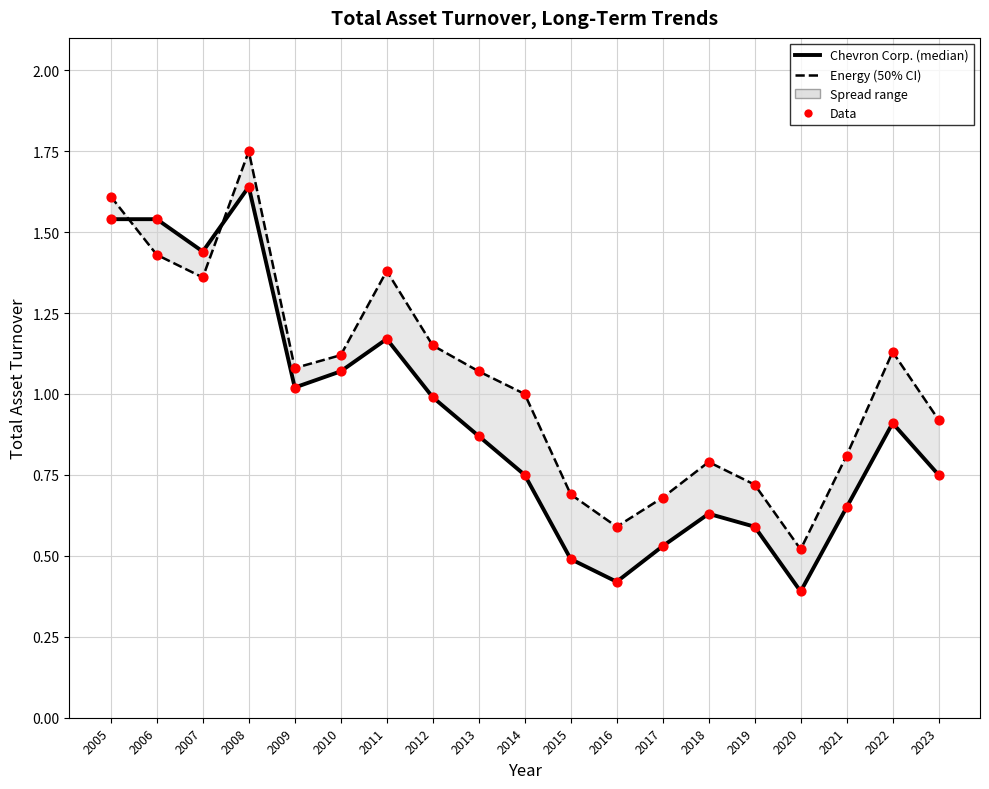

Which series has the largest total across all categories?

Energy